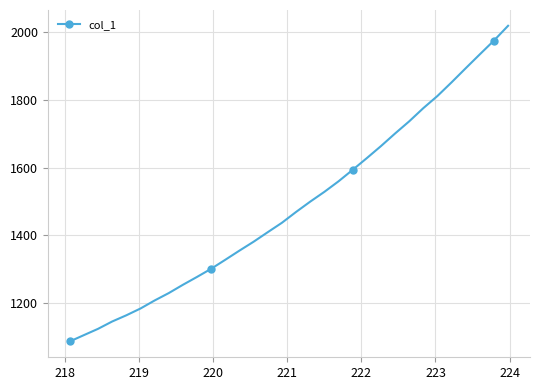

What is the difference between the second highest and minimum values?

891.1